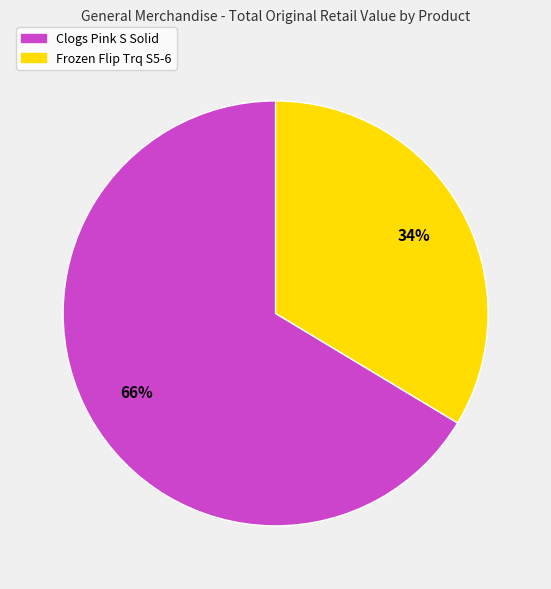

Does Frozen Flip Trq S5-6 account for over 50% of the chart?

No